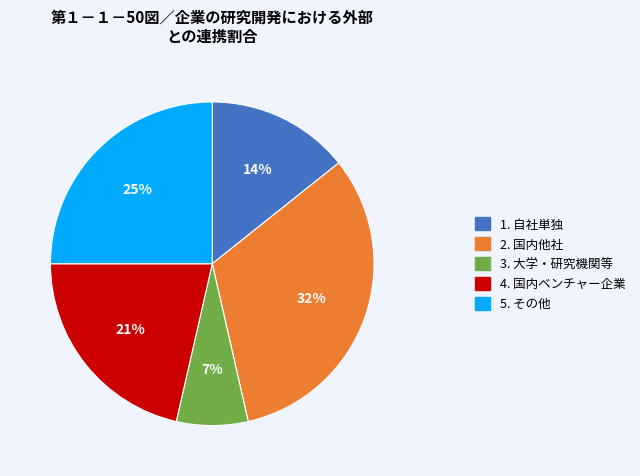

How many segments does this pie chart have?

5